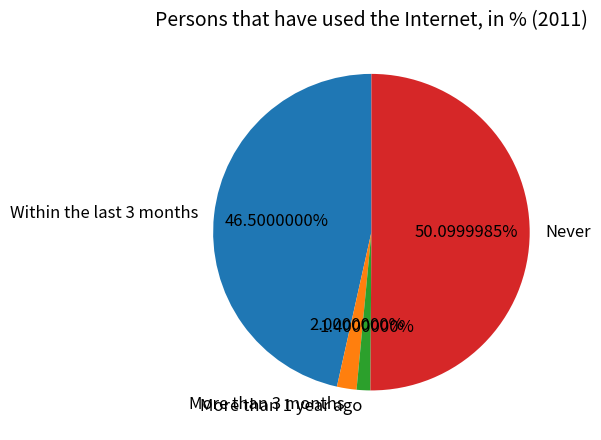

Rank the categories by value from lowest to highest.

More than 1 year ago, More than 3 months, Within the last 3 months, Never